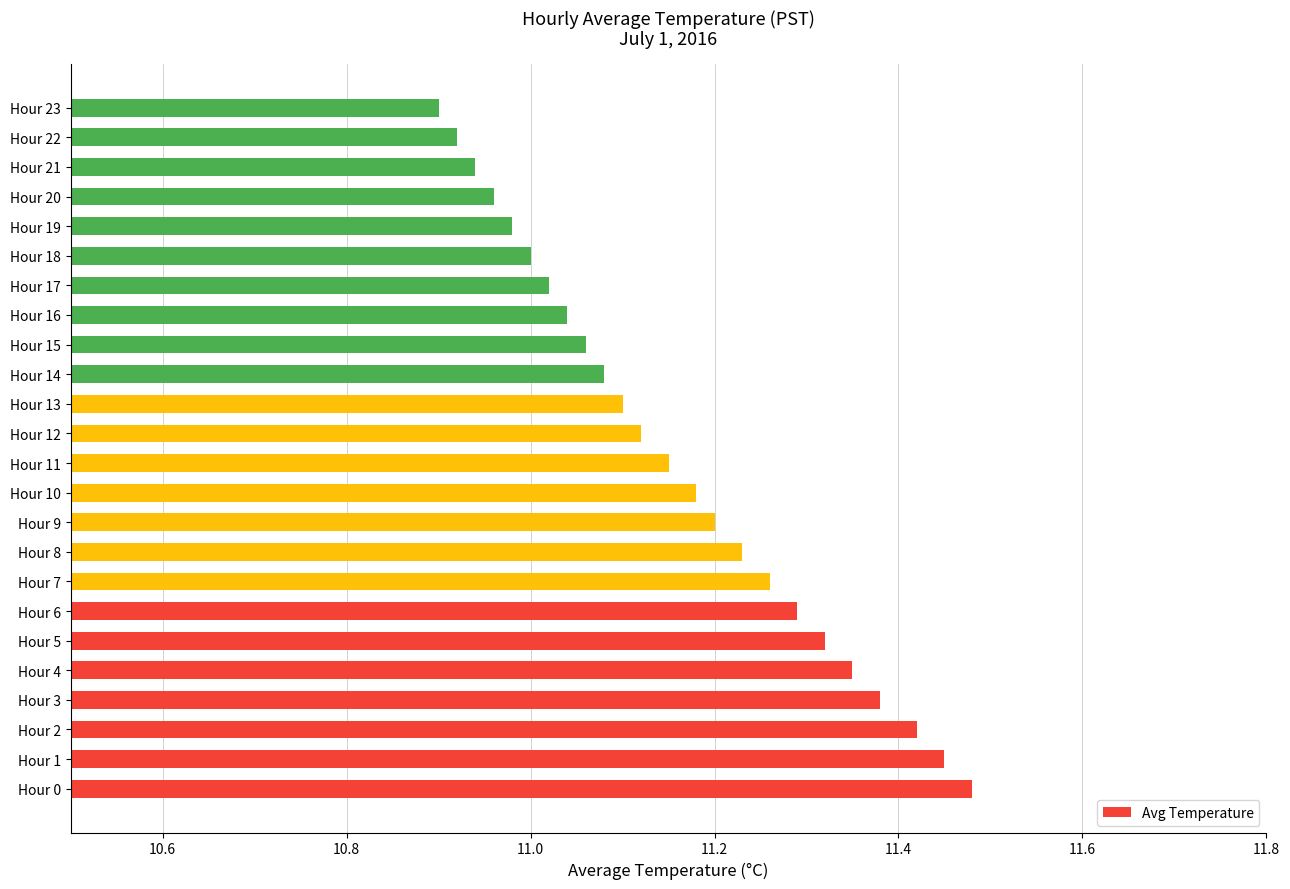

Rank the categories by value from highest to lowest.

Hour 0, Hour 1, Hour 2, Hour 3, Hour 4, Hour 5, Hour 6, Hour 7, Hour 8, Hour 9, Hour 10, Hour 11, Hour 12, Hour 13, Hour 14, Hour 15, Hour 16, Hour 17, Hour 18, Hour 19, Hour 20, Hour 21, Hour 22, Hour 23